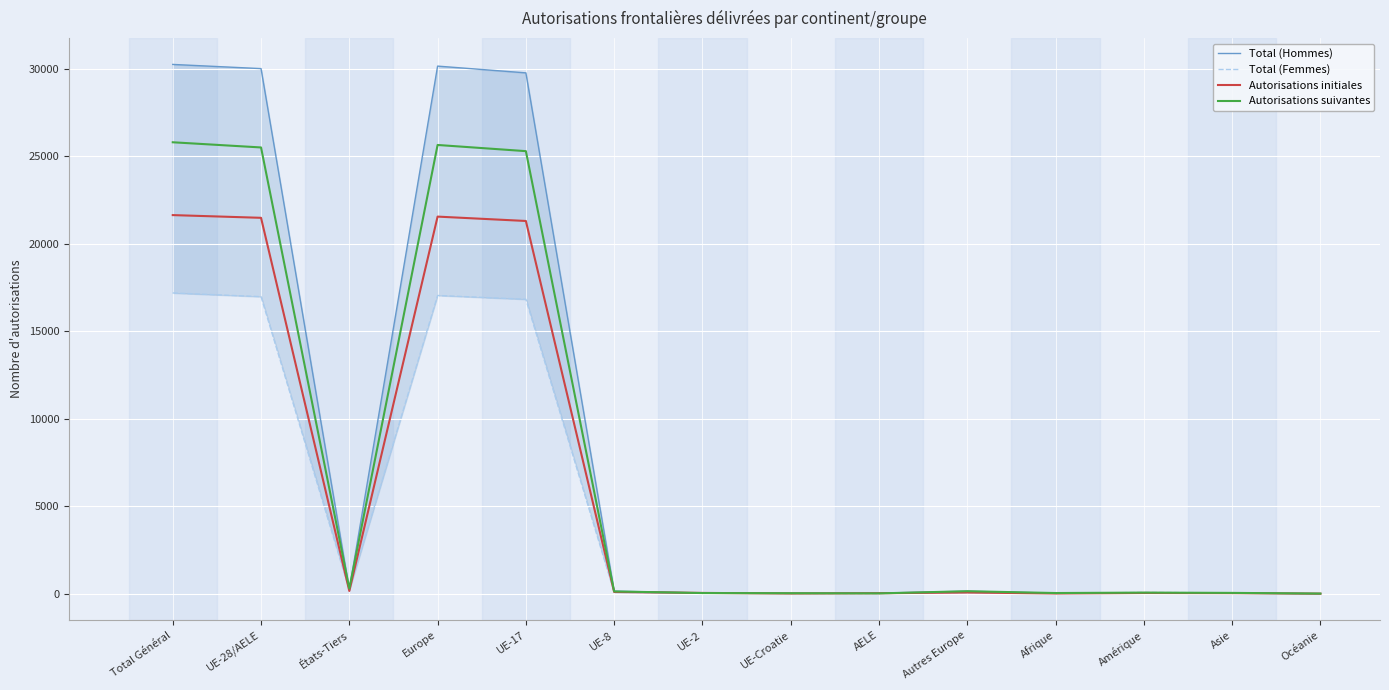

What is the label of the 3rd point from the left?

États-Tiers